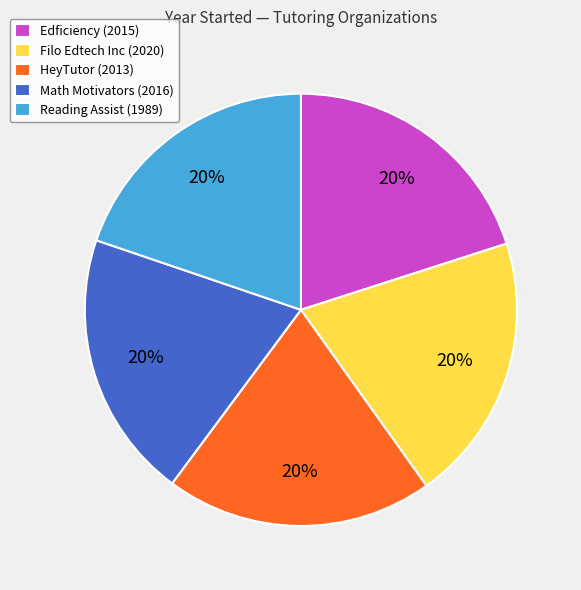

Count the number of slices in the pie.

5